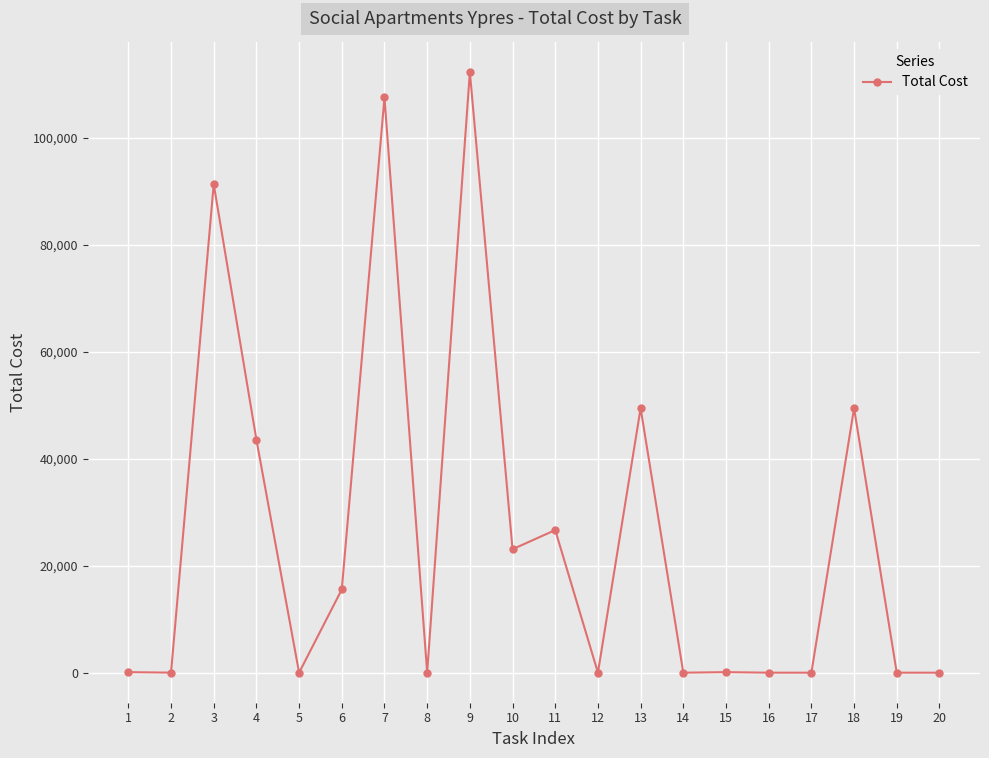

What is the change in value from 6 to 10?

+7519.0